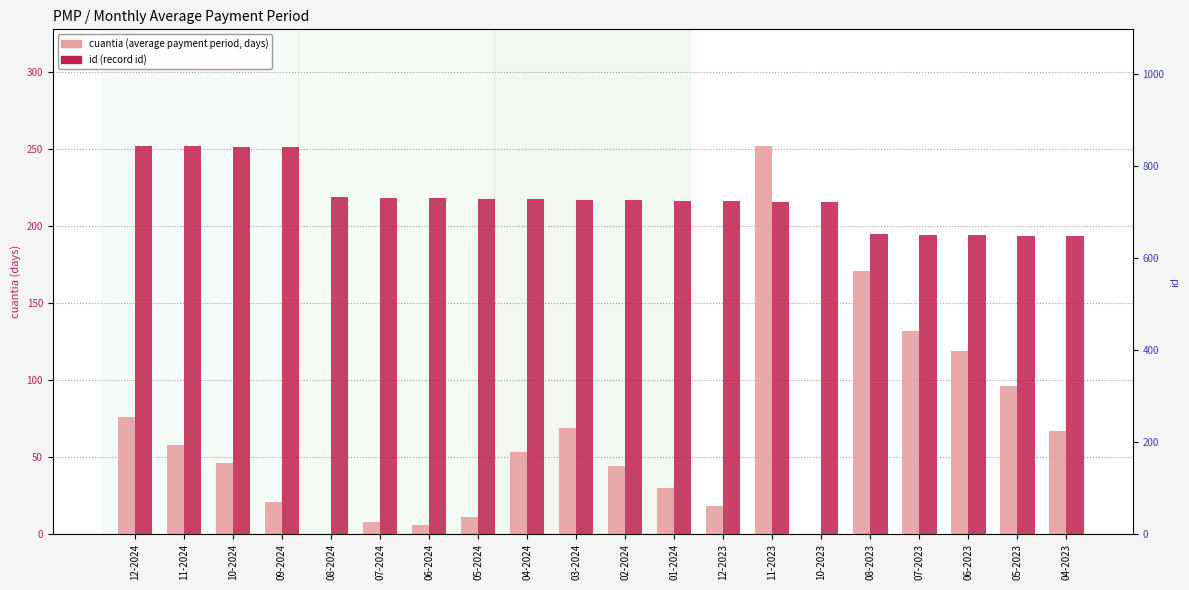

Rank the categories by cuantia value from highest to lowest.

11-2023, 08-2023, 07-2023, 06-2023, 05-2023, 12-2024, 03-2024, 04-2023, 11-2024, 04-2024, 10-2024, 02-2024, 01-2024, 09-2024, 12-2023, 05-2024, 07-2024, 06-2024, 08-2024, 10-2023